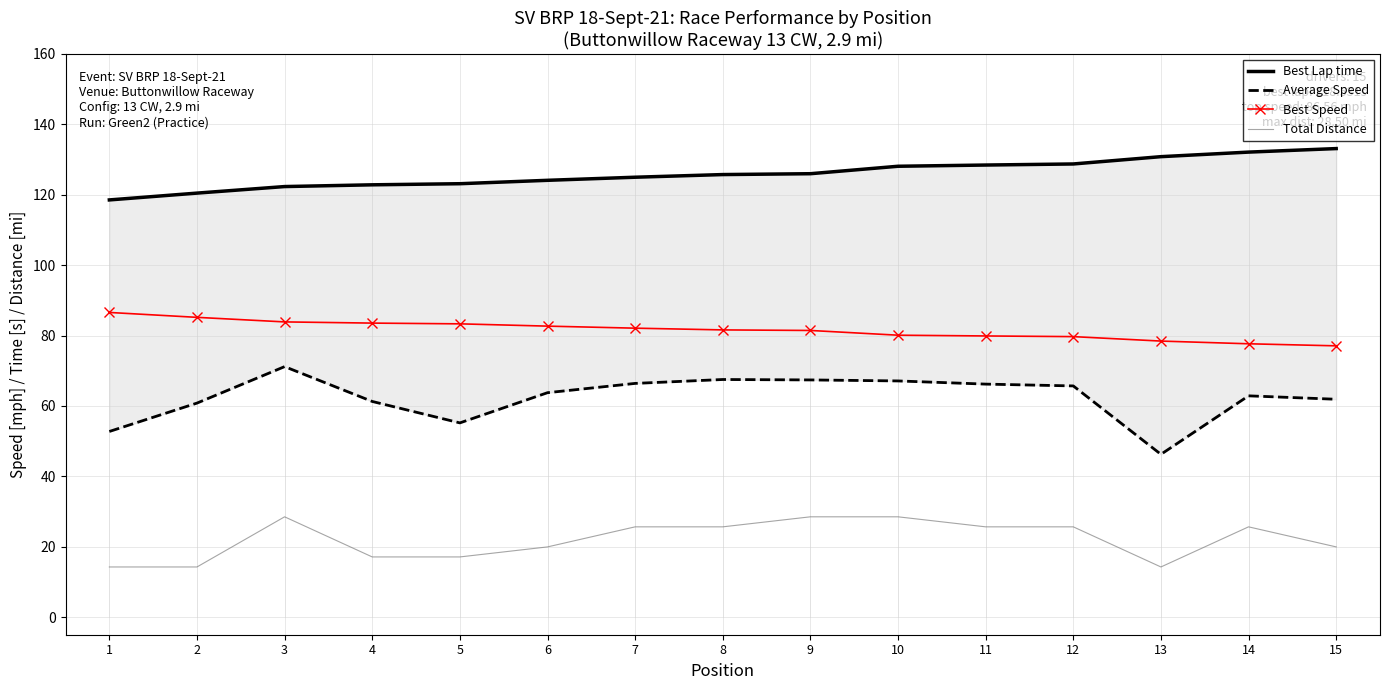

Where does the Total Distance series first go above 25?

3